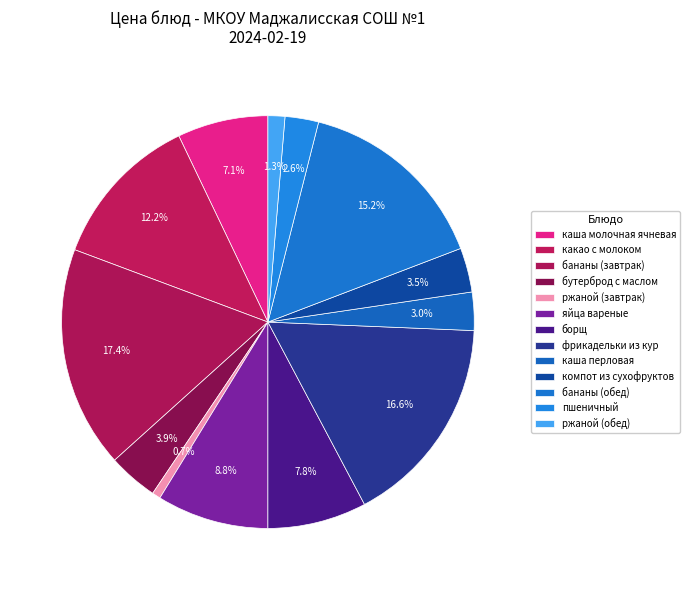

Which slice is the largest?

бананы (завтрак)